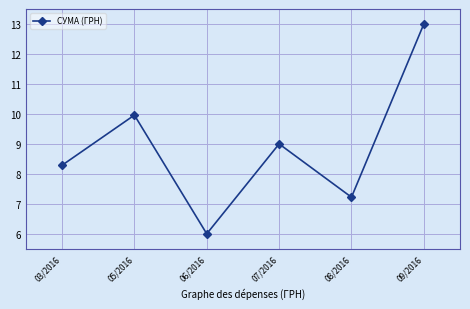

What is the average value?

8.9